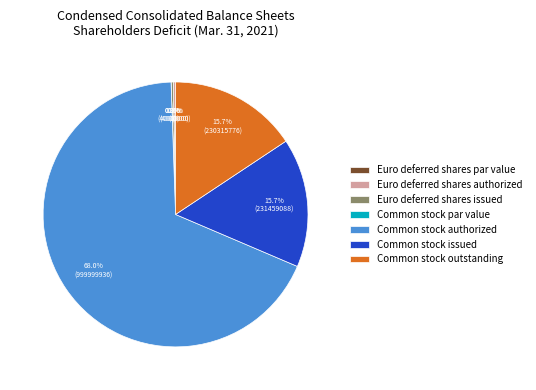

Combined, what portion of the pie is Common stock issued and Common stock outstanding?

31.4%